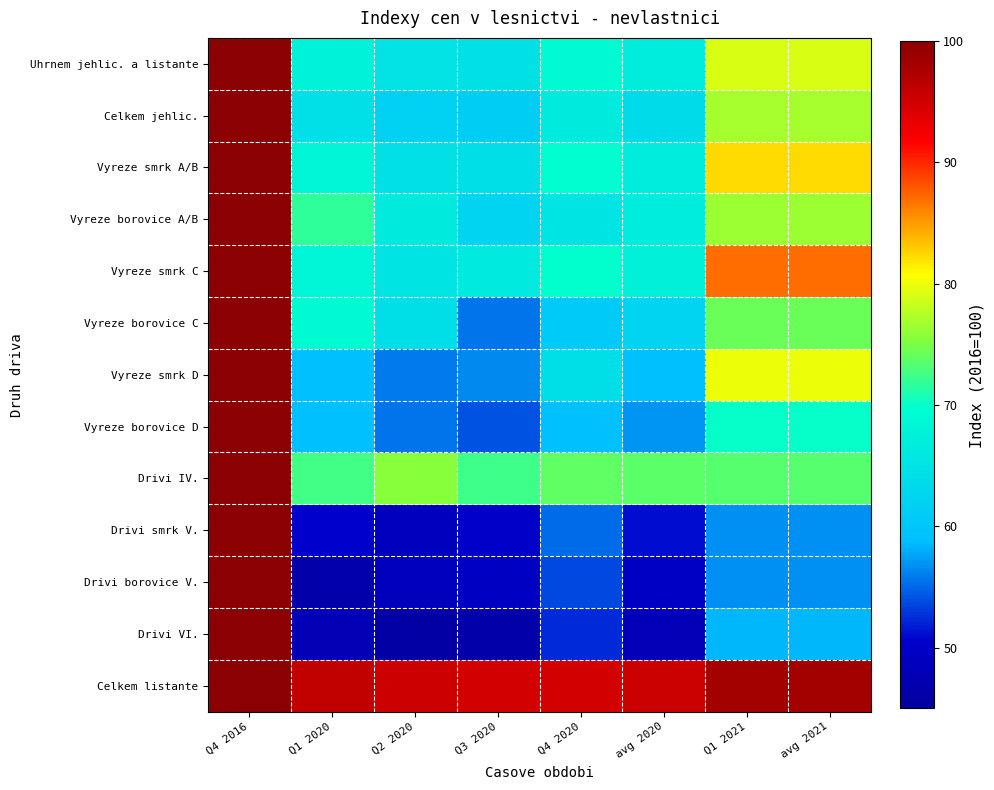

At Q1 2021, list the series in order from smallest to largest.

Drivi smrk V., Drivi borovice V., Drivi VI., Vyreze borovice D, Drivi IV., Vyreze borovice C, Vyreze borovice A/B, Celkem jehlic., Uhrnem jehlic. a listante, Vyreze smrk D, Vyreze smrk A/B, Vyreze smrk C, Celkem listante